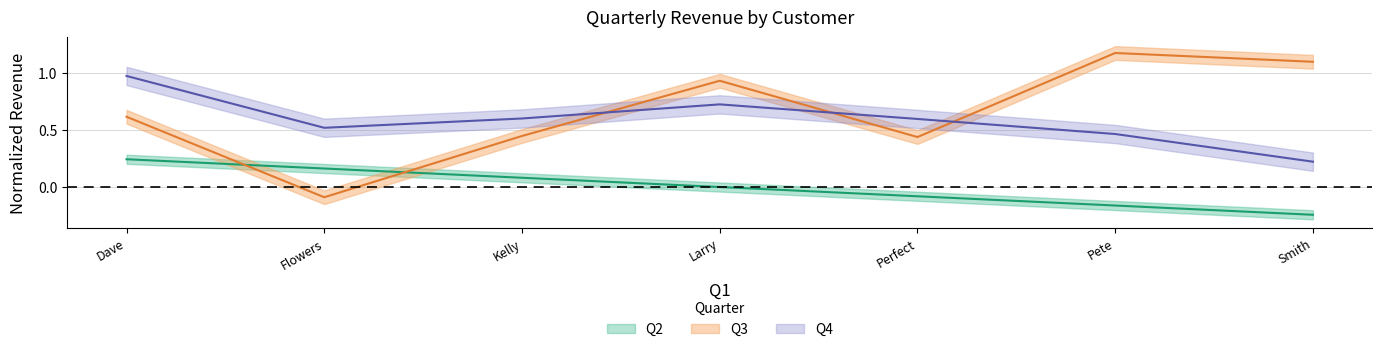

What is the difference between the Q3 values at Pete and Kelly?

0.7